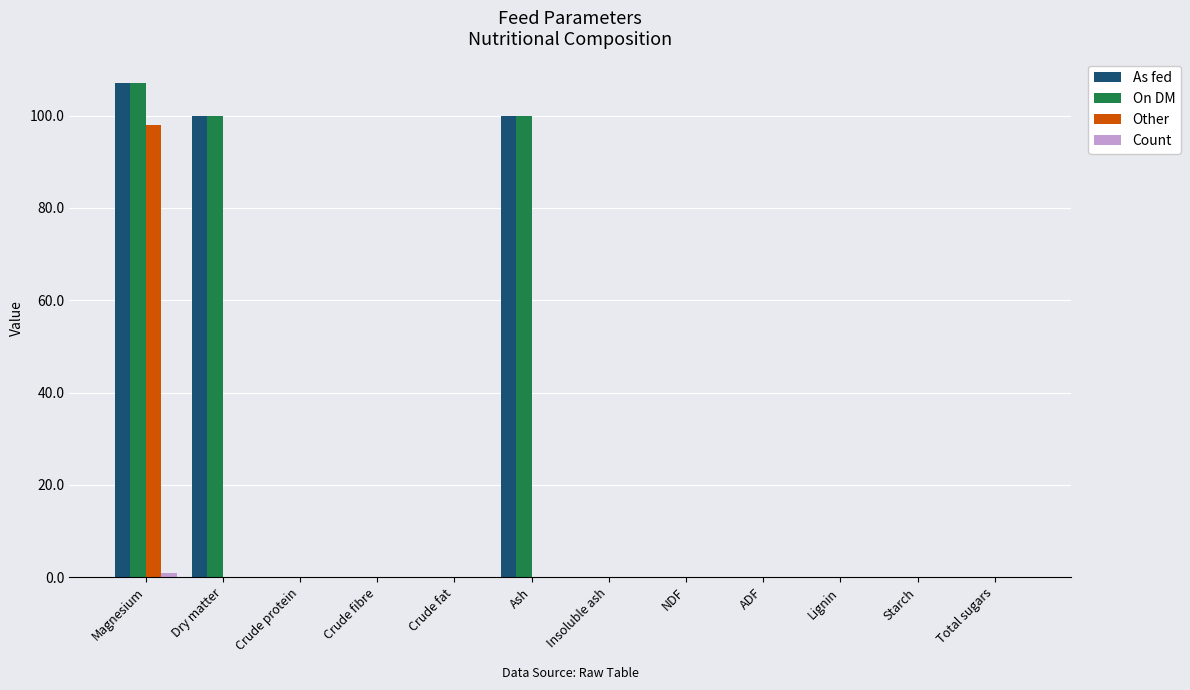

The Other series shows 0.0 at ADF. True or false?

True